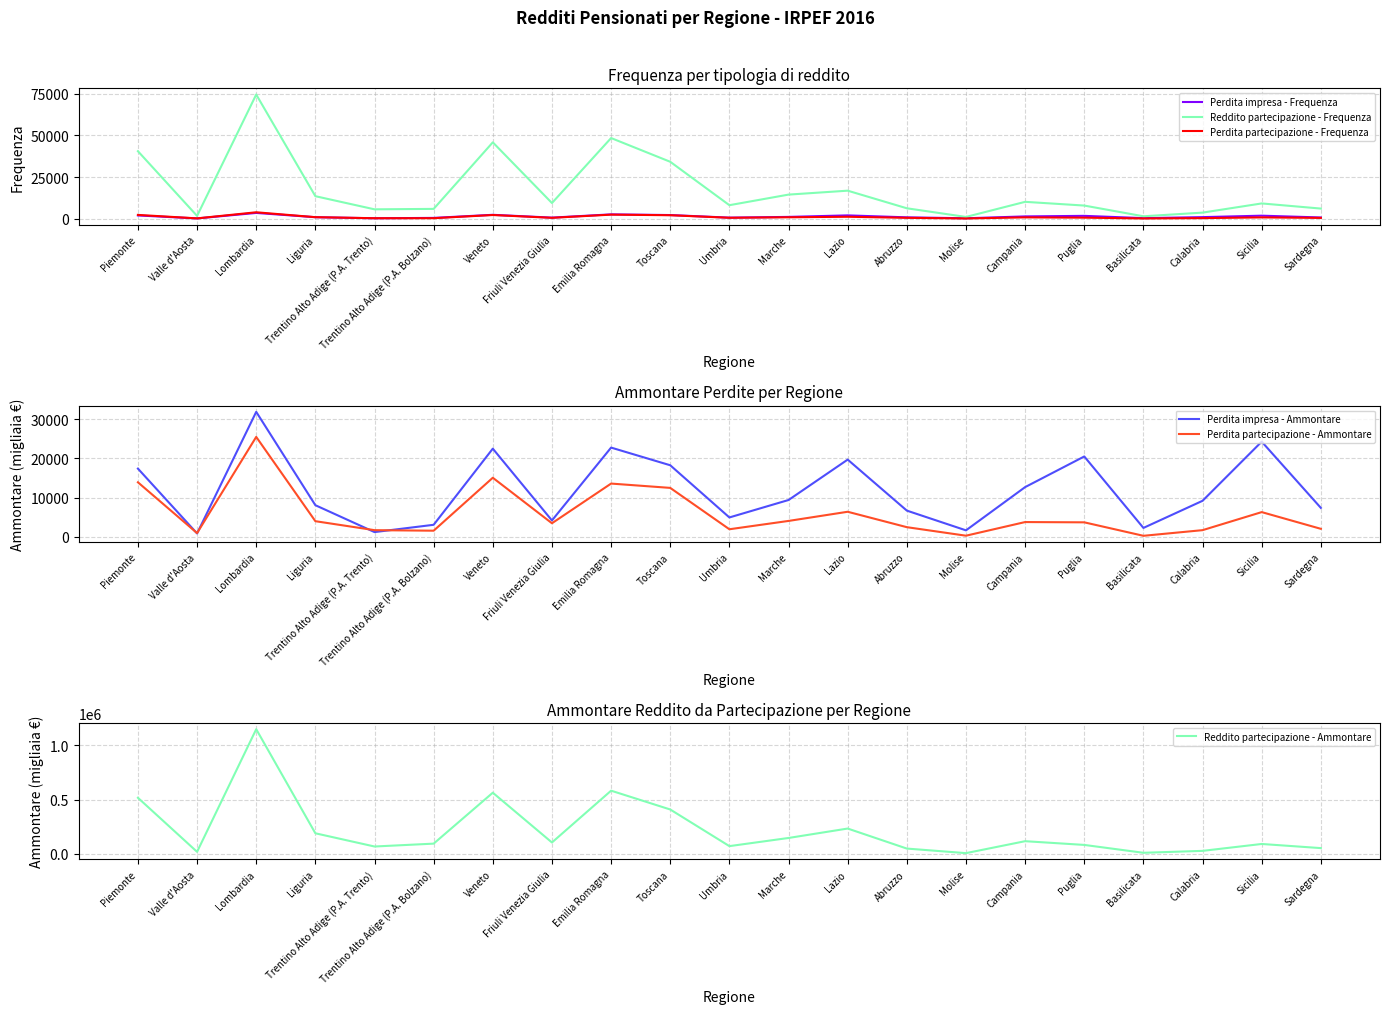

What is the minimum value shown in the chart?

78